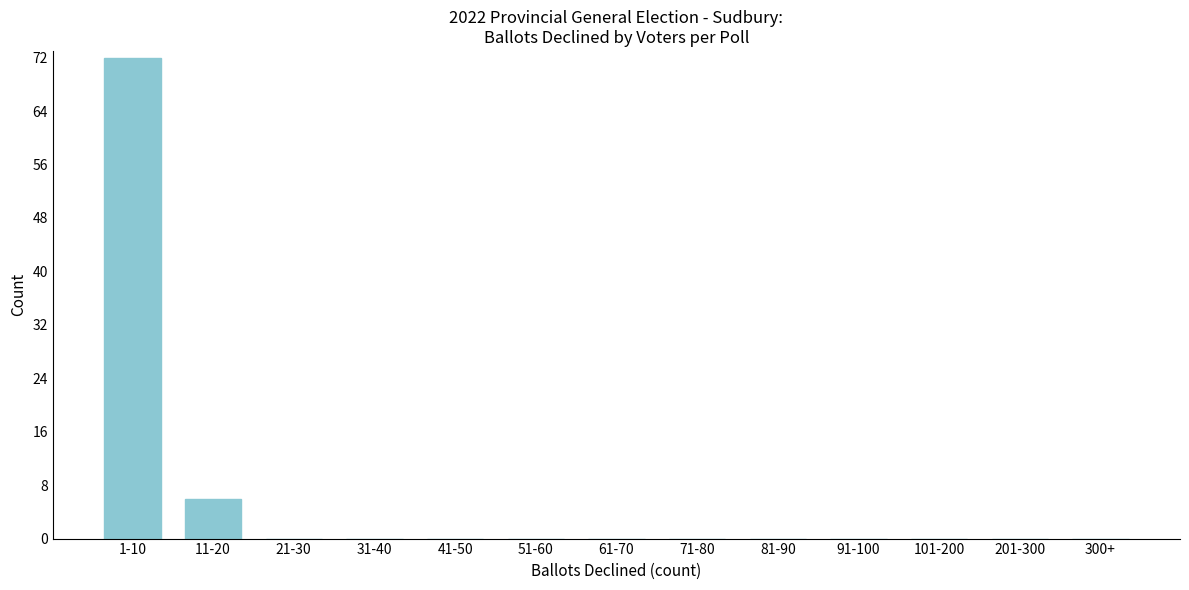

Reading right to left, transcribe all the data shown in this chart.

300+=0	201-300=0	101-200=0	91-100=0	81-90=0	71-80=0	61-70=0	51-60=0	41-50=0	31-40=0	21-30=0	11-20=6	1-10=72